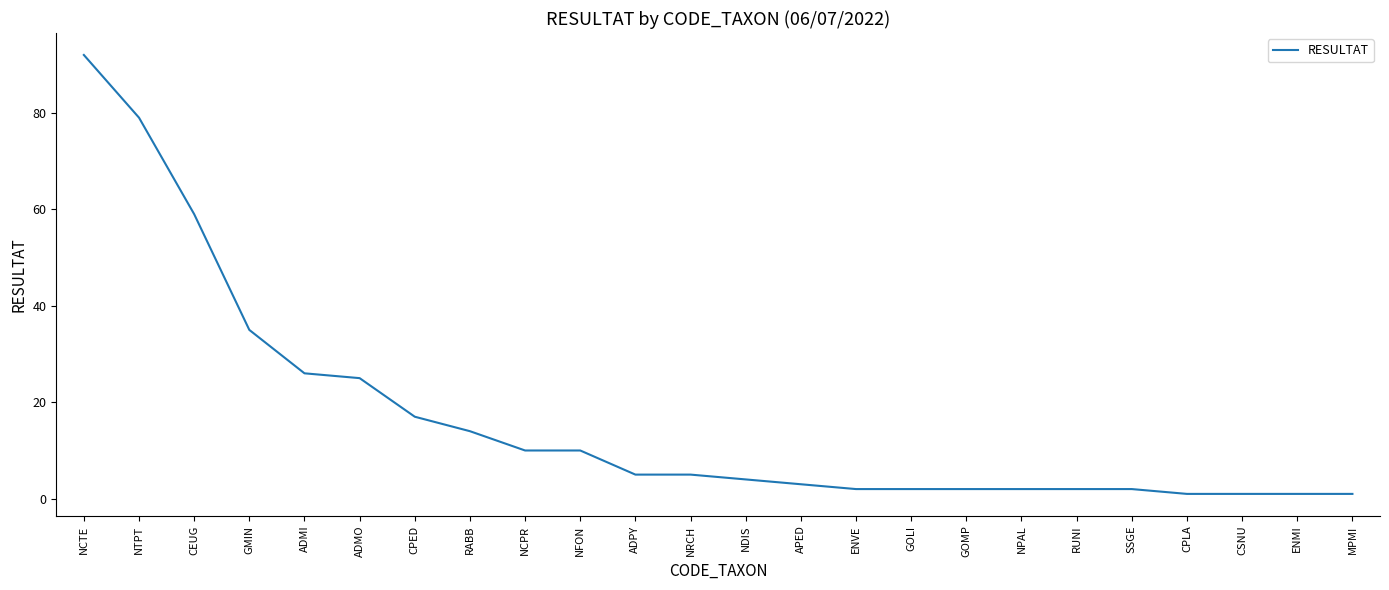

Reading right to left, list all the values displayed in this chart.

1	1	1	1	2	2	2	2	2	2	3	4	5	5	10	10	14	17	25	26	35	59	79	92